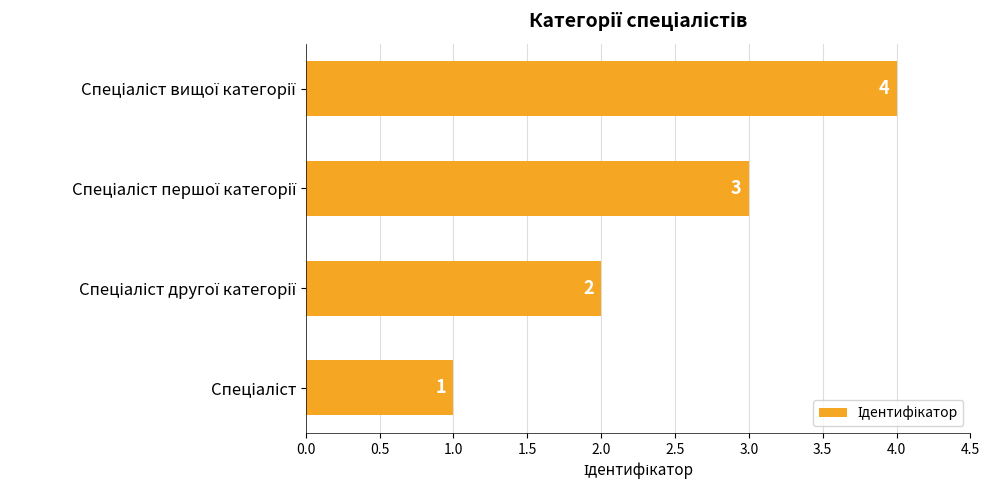

What is the difference between the maximum and minimum values?

3